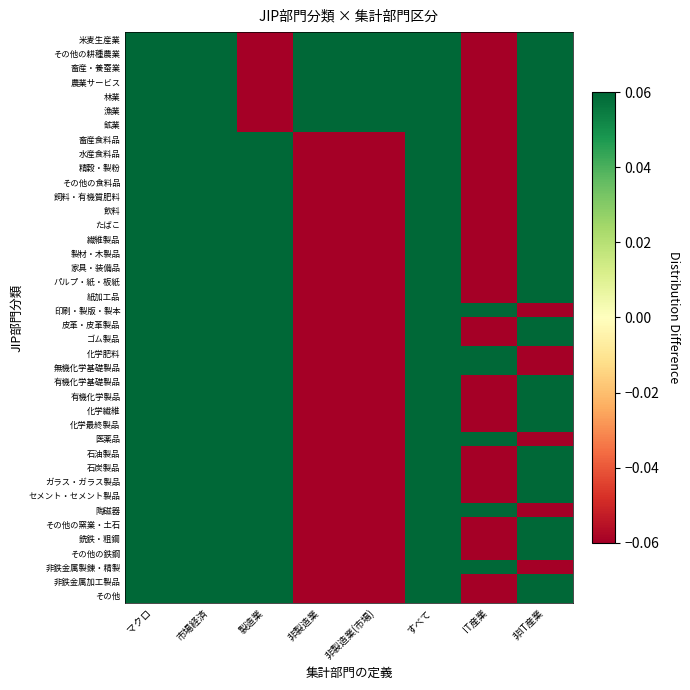

Reading left to right, what are all the values shown in this chart?

米麦生産業: マクロ=0.1	市場経済=0.1	製造業=-0.1	非製造業=0.1	非製造業(市場)=0.1	すべて=0.1	IT産業=-0.1	非IT産業=0.1
その他の耕種農業: マクロ=0.1	市場経済=0.1	製造業=-0.1	非製造業=0.1	非製造業(市場)=0.1	すべて=0.1	IT産業=-0.1	非IT産業=0.1
畜産・養蚕業: マクロ=0.1	市場経済=0.1	製造業=-0.1	非製造業=0.1	非製造業(市場)=0.1	すべて=0.1	IT産業=-0.1	非IT産業=0.1
農業サービス: マクロ=0.1	市場経済=0.1	製造業=-0.1	非製造業=0.1	非製造業(市場)=0.1	すべて=0.1	IT産業=-0.1	非IT産業=0.1
林業: マクロ=0.1	市場経済=0.1	製造業=-0.1	非製造業=0.1	非製造業(市場)=0.1	すべて=0.1	IT産業=-0.1	非IT産業=0.1
漁業: マクロ=0.1	市場経済=0.1	製造業=-0.1	非製造業=0.1	非製造業(市場)=0.1	すべて=0.1	IT産業=-0.1	非IT産業=0.1
鉱業: マクロ=0.1	市場経済=0.1	製造業=-0.1	非製造業=0.1	非製造業(市場)=0.1	すべて=0.1	IT産業=-0.1	非IT産業=0.1
畜産食料品: マクロ=0.1	市場経済=0.1	製造業=0.1	非製造業=-0.1	非製造業(市場)=-0.1	すべて=0.1	IT産業=-0.1	非IT産業=0.1
水産食料品: マクロ=0.1	市場経済=0.1	製造業=0.1	非製造業=-0.1	非製造業(市場)=-0.1	すべて=0.1	IT産業=-0.1	非IT産業=0.1
精穀・製粉: マクロ=0.1	市場経済=0.1	製造業=0.1	非製造業=-0.1	非製造業(市場)=-0.1	すべて=0.1	IT産業=-0.1	非IT産業=0.1
その他の食料品: マクロ=0.1	市場経済=0.1	製造業=0.1	非製造業=-0.1	非製造業(市場)=-0.1	すべて=0.1	IT産業=-0.1	非IT産業=0.1
飼料・有機質肥料: マクロ=0.1	市場経済=0.1	製造業=0.1	非製造業=-0.1	非製造業(市場)=-0.1	すべて=0.1	IT産業=-0.1	非IT産業=0.1
飲料: マクロ=0.1	市場経済=0.1	製造業=0.1	非製造業=-0.1	非製造業(市場)=-0.1	すべて=0.1	IT産業=-0.1	非IT産業=0.1
たばこ: マクロ=0.1	市場経済=0.1	製造業=0.1	非製造業=-0.1	非製造業(市場)=-0.1	すべて=0.1	IT産業=-0.1	非IT産業=0.1
繊維製品: マクロ=0.1	市場経済=0.1	製造業=0.1	非製造業=-0.1	非製造業(市場)=-0.1	すべて=0.1	IT産業=-0.1	非IT産業=0.1
製材・木製品: マクロ=0.1	市場経済=0.1	製造業=0.1	非製造業=-0.1	非製造業(市場)=-0.1	すべて=0.1	IT産業=-0.1	非IT産業=0.1
家具・装備品: マクロ=0.1	市場経済=0.1	製造業=0.1	非製造業=-0.1	非製造業(市場)=-0.1	すべて=0.1	IT産業=-0.1	非IT産業=0.1
パルプ・紙・板紙: マクロ=0.1	市場経済=0.1	製造業=0.1	非製造業=-0.1	非製造業(市場)=-0.1	すべて=0.1	IT産業=-0.1	非IT産業=0.1
紙加工品: マクロ=0.1	市場経済=0.1	製造業=0.1	非製造業=-0.1	非製造業(市場)=-0.1	すべて=0.1	IT産業=-0.1	非IT産業=0.1
印刷・製版・製本: マクロ=0.1	市場経済=0.1	製造業=0.1	非製造業=-0.1	非製造業(市場)=-0.1	すべて=0.1	IT産業=0.1	非IT産業=-0.1
皮革・皮革製品: マクロ=0.1	市場経済=0.1	製造業=0.1	非製造業=-0.1	非製造業(市場)=-0.1	すべて=0.1	IT産業=-0.1	非IT産業=0.1
ゴム製品: マクロ=0.1	市場経済=0.1	製造業=0.1	非製造業=-0.1	非製造業(市場)=-0.1	すべて=0.1	IT産業=-0.1	非IT産業=0.1
化学肥料: マクロ=0.1	市場経済=0.1	製造業=0.1	非製造業=-0.1	非製造業(市場)=-0.1	すべて=0.1	IT産業=0.1	非IT産業=-0.1
無機化学基礎製品: マクロ=0.1	市場経済=0.1	製造業=0.1	非製造業=-0.1	非製造業(市場)=-0.1	すべて=0.1	IT産業=0.1	非IT産業=-0.1
有機化学基礎製品: マクロ=0.1	市場経済=0.1	製造業=0.1	非製造業=-0.1	非製造業(市場)=-0.1	すべて=0.1	IT産業=-0.1	非IT産業=0.1
有機化学製品: マクロ=0.1	市場経済=0.1	製造業=0.1	非製造業=-0.1	非製造業(市場)=-0.1	すべて=0.1	IT産業=-0.1	非IT産業=0.1
化学繊維: マクロ=0.1	市場経済=0.1	製造業=0.1	非製造業=-0.1	非製造業(市場)=-0.1	すべて=0.1	IT産業=-0.1	非IT産業=0.1
化学最終製品: マクロ=0.1	市場経済=0.1	製造業=0.1	非製造業=-0.1	非製造業(市場)=-0.1	すべて=0.1	IT産業=-0.1	非IT産業=0.1
医薬品: マクロ=0.1	市場経済=0.1	製造業=0.1	非製造業=-0.1	非製造業(市場)=-0.1	すべて=0.1	IT産業=0.1	非IT産業=-0.1
石油製品: マクロ=0.1	市場経済=0.1	製造業=0.1	非製造業=-0.1	非製造業(市場)=-0.1	すべて=0.1	IT産業=-0.1	非IT産業=0.1
石炭製品: マクロ=0.1	市場経済=0.1	製造業=0.1	非製造業=-0.1	非製造業(市場)=-0.1	すべて=0.1	IT産業=-0.1	非IT産業=0.1
ガラス・ガラス製品: マクロ=0.1	市場経済=0.1	製造業=0.1	非製造業=-0.1	非製造業(市場)=-0.1	すべて=0.1	IT産業=-0.1	非IT産業=0.1
セメント・セメント製品: マクロ=0.1	市場経済=0.1	製造業=0.1	非製造業=-0.1	非製造業(市場)=-0.1	すべて=0.1	IT産業=-0.1	非IT産業=0.1
陶磁器: マクロ=0.1	市場経済=0.1	製造業=0.1	非製造業=-0.1	非製造業(市場)=-0.1	すべて=0.1	IT産業=0.1	非IT産業=-0.1
その他の窯業・土石: マクロ=0.1	市場経済=0.1	製造業=0.1	非製造業=-0.1	非製造業(市場)=-0.1	すべて=0.1	IT産業=-0.1	非IT産業=0.1
銑鉄・粗鋼: マクロ=0.1	市場経済=0.1	製造業=0.1	非製造業=-0.1	非製造業(市場)=-0.1	すべて=0.1	IT産業=-0.1	非IT産業=0.1
その他の鉄鋼: マクロ=0.1	市場経済=0.1	製造業=0.1	非製造業=-0.1	非製造業(市場)=-0.1	すべて=0.1	IT産業=-0.1	非IT産業=0.1
非鉄金属製錬・精製: マクロ=0.1	市場経済=0.1	製造業=0.1	非製造業=-0.1	非製造業(市場)=-0.1	すべて=0.1	IT産業=0.1	非IT産業=-0.1
非鉄金属加工製品: マクロ=0.1	市場経済=0.1	製造業=0.1	非製造業=-0.1	非製造業(市場)=-0.1	すべて=0.1	IT産業=-0.1	非IT産業=0.1
その他: マクロ=0.1	市場経済=0.1	製造業=0.1	非製造業=-0.1	非製造業(市場)=-0.1	すべて=0.1	IT産業=-0.1	非IT産業=0.1